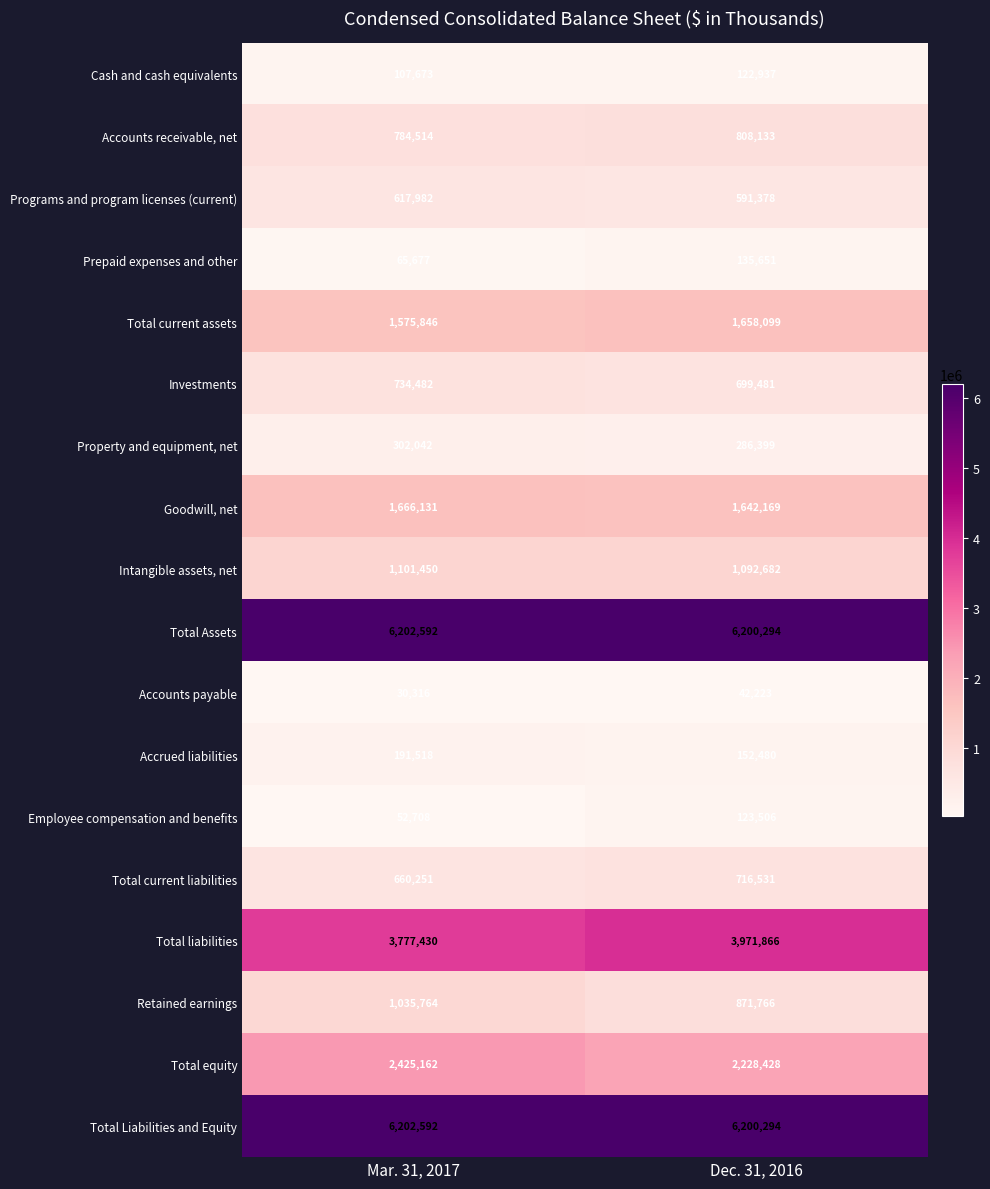

At which category is the sum across all series the highest?

Dec. 31, 2016